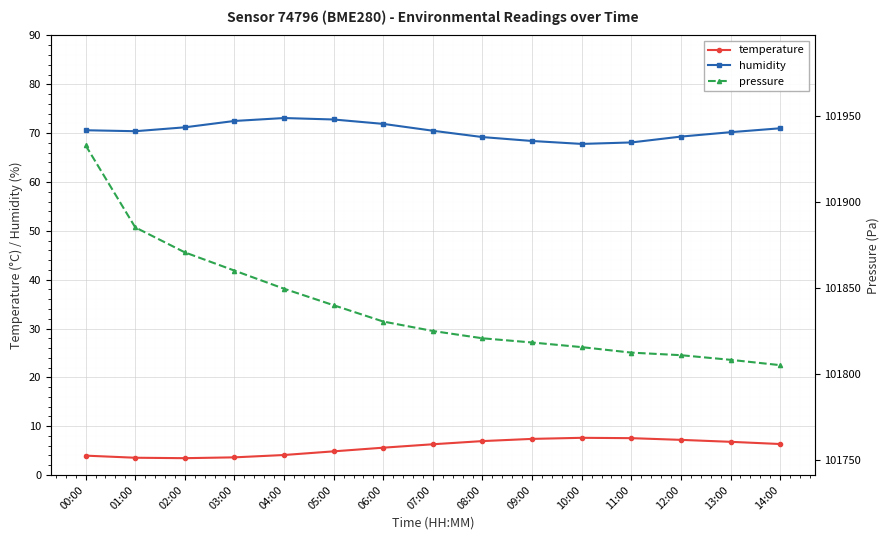

True or false: humidity and temperature cross at least once.

False